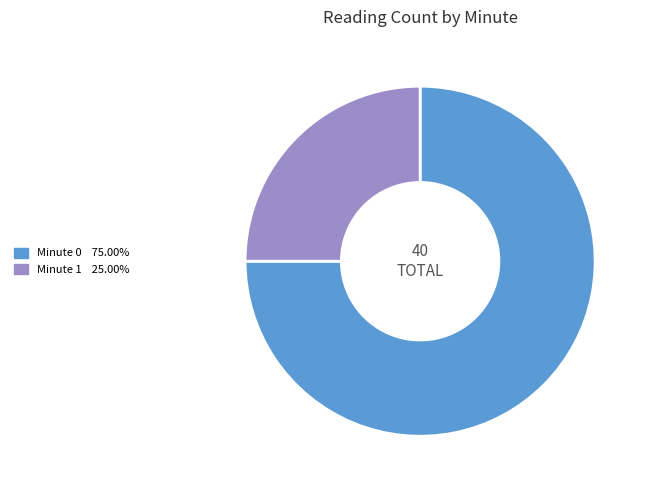

Is there a majority slice in this chart?

Yes